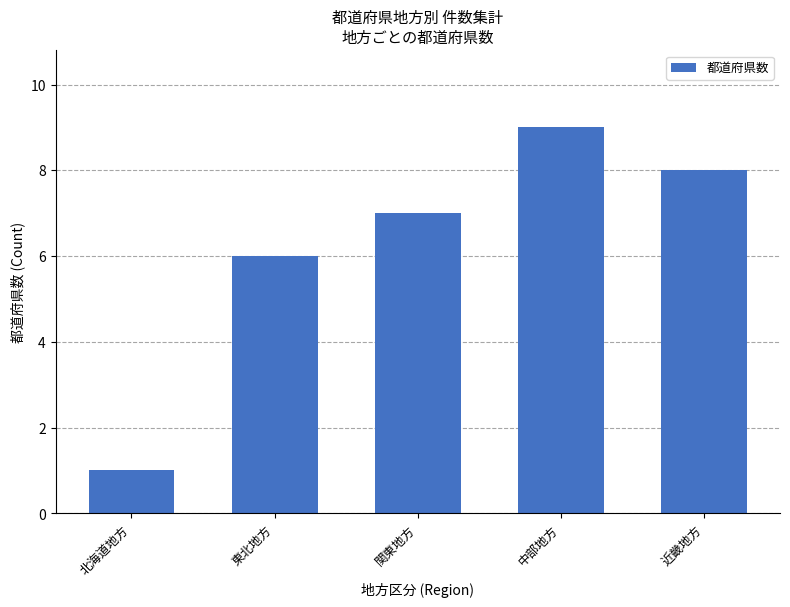

What is the sum of the values at 東北地方 and 関東地方?

13